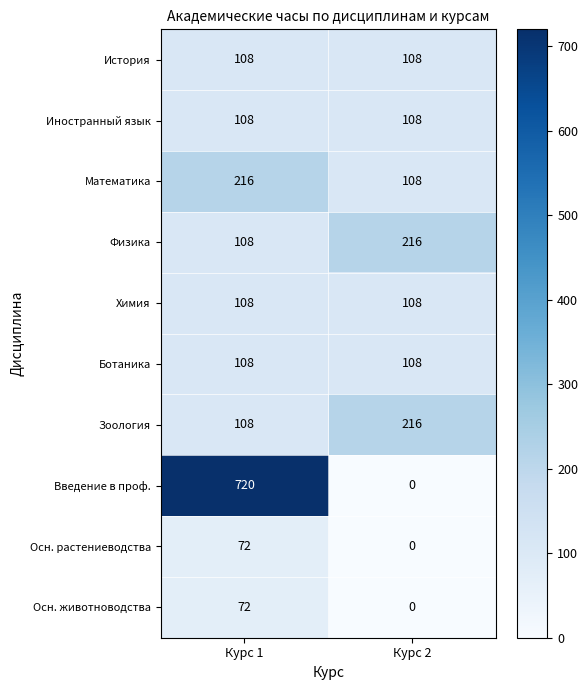

What is the total value across all series at Курс 1?

1728